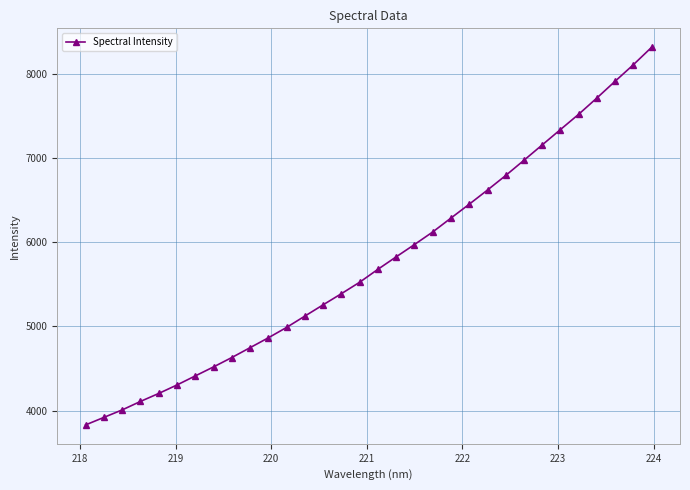

True or false: there are more than 2 points higher than both neighbors.

False